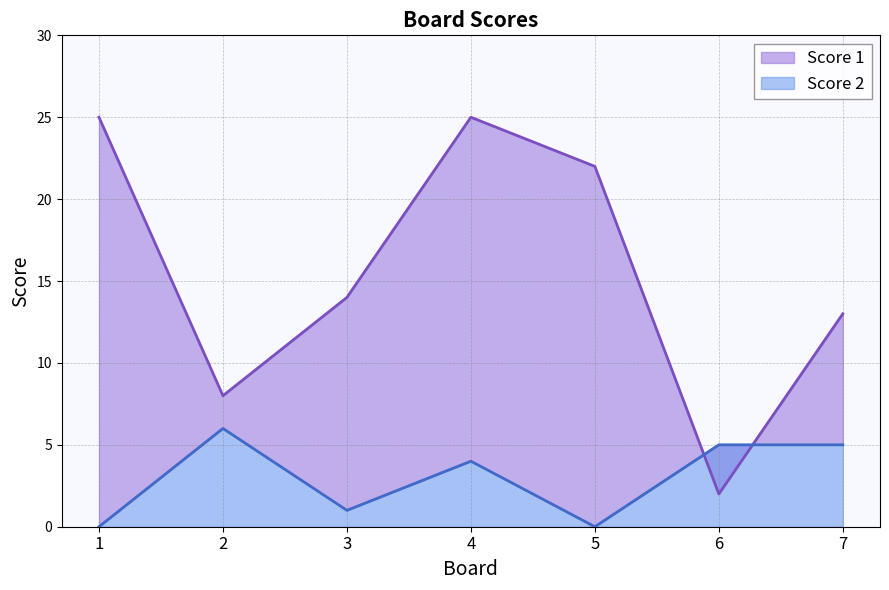

Which series changed the most between 3 and 7?

Score 2